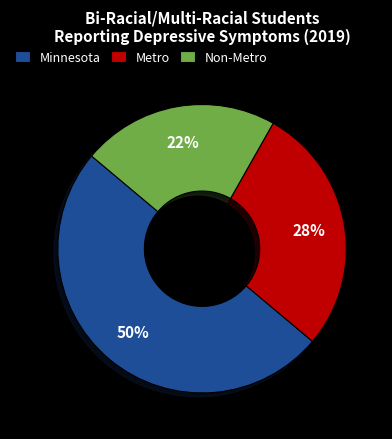

Is the sum of Non-Metro and Minnesota greater than half?

Yes